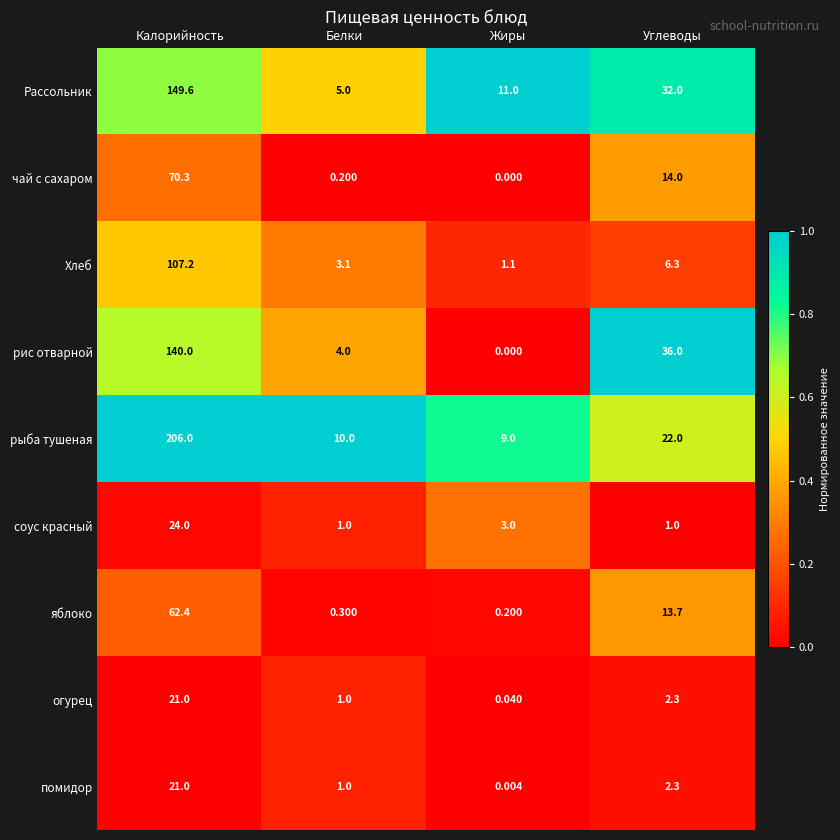

Is the value of соус красный at Углеводы greater than the value of чай с сахаром at Калорийность?

No